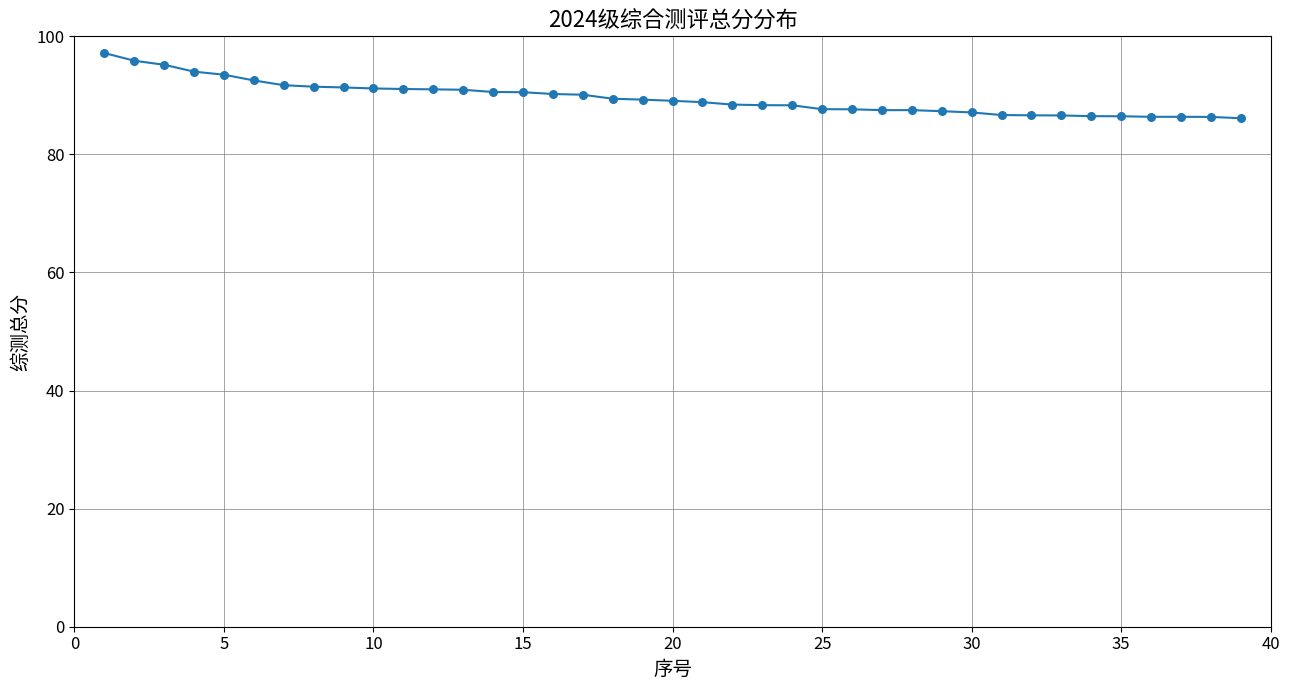

What is the maximum value shown in the chart?

97.2